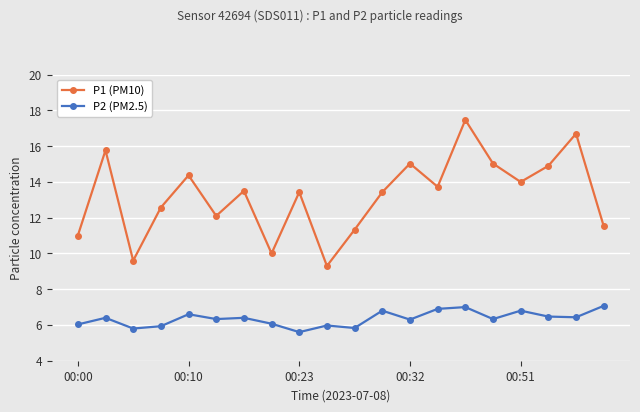

What is the greatest value displayed?

17.5